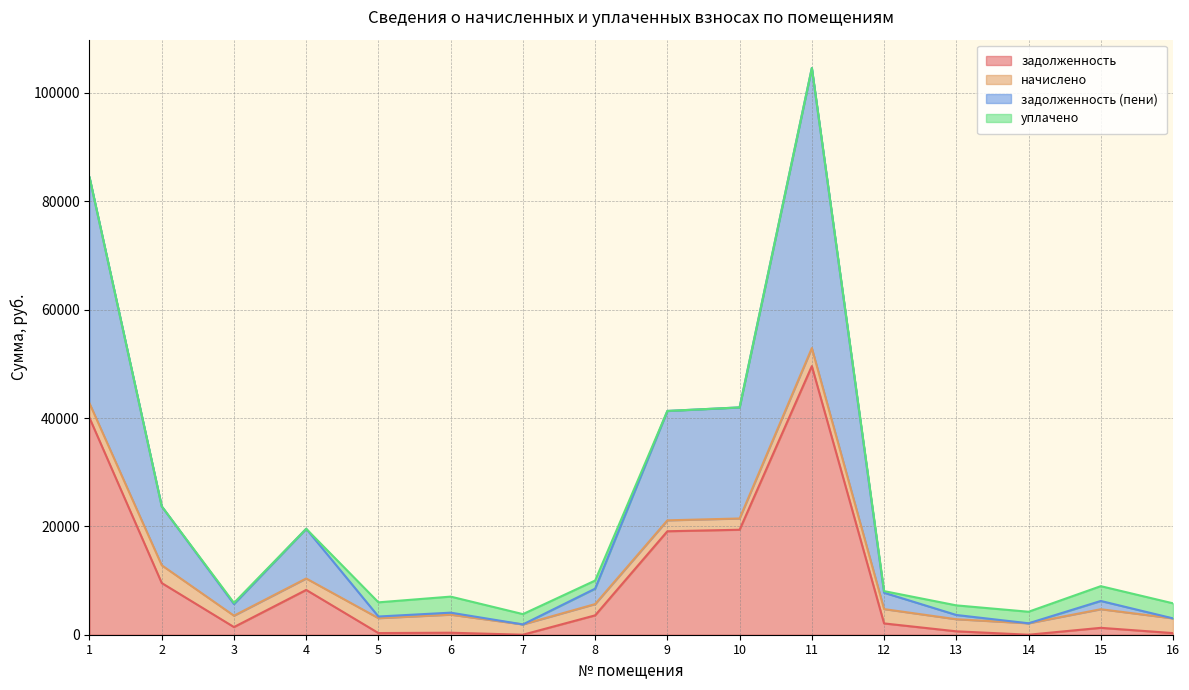

The value of задолженность at 13 is 912.6. True or false?

False